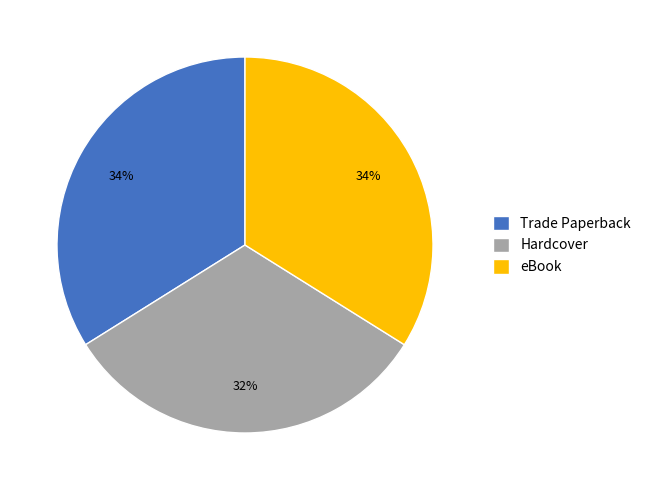

Approximately how many times larger is the value at Trade Paperback compared to eBook?

1.0